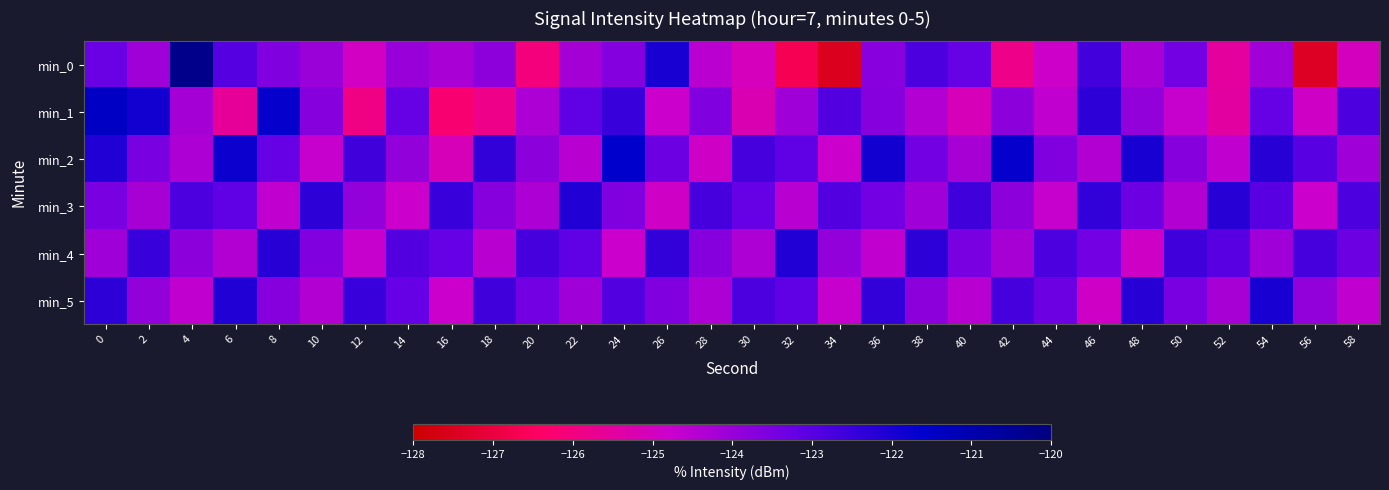

Reading right to left, list all the values displayed in this chart.

min_0: 58=-125.0	56=-127.4	54=-124.1	52=-125.5	50=-123.4	48=-124.2	46=-122.6	44=-124.8	42=-125.8	40=-123.2	38=-122.8	36=-123.7	34=-127.5	32=-126.7	30=-125.0	28=-124.5	26=-122.0	24=-123.7	22=-124.2	20=-126.1	18=-123.8	16=-124.2	14=-124.0	12=-125.0	10=-124.0	8=-123.6	6=-122.9	4=-120.3	2=-124.1	0=-123.3
min_1: 58=-122.8	56=-124.9	54=-123.2	52=-125.5	50=-124.7	48=-123.9	46=-122.3	44=-124.6	42=-123.8	40=-125.1	38=-124.4	36=-123.7	34=-122.9	32=-124.1	30=-125.2	28=-123.6	26=-124.8	24=-122.5	22=-123.1	20=-124.3	18=-125.9	16=-126.2	14=-123.2	12=-125.9	10=-123.7	8=-121.7	6=-125.6	4=-124.2	2=-121.9	0=-121.4
min_2: 58=-124.1	56=-123.0	54=-122.2	52=-124.6	50=-123.7	48=-122.0	46=-124.4	44=-123.6	42=-121.7	40=-124.2	38=-123.4	36=-121.9	34=-124.8	32=-123.1	30=-122.7	28=-124.9	26=-123.3	24=-121.6	22=-124.5	20=-123.8	18=-122.4	16=-125.1	14=-123.9	12=-122.6	10=-124.7	8=-123.2	6=-121.8	4=-124.3	2=-123.5	0=-122.1
min_3: 58=-122.8	56=-124.8	54=-123.0	52=-122.2	50=-124.4	48=-123.3	46=-122.4	44=-124.7	42=-123.8	40=-122.6	38=-124.1	36=-123.4	34=-122.9	32=-124.5	30=-123.2	28=-122.7	26=-124.9	24=-123.6	22=-122.1	20=-124.3	18=-123.7	16=-122.5	14=-124.8	12=-123.9	10=-122.3	8=-124.6	6=-123.1	4=-122.8	2=-124.2	0=-123.5
min_4: 58=-123.3	56=-122.7	54=-124.1	52=-123.0	50=-122.6	48=-124.9	46=-123.4	44=-122.8	42=-124.2	40=-123.5	38=-122.3	36=-124.6	34=-123.9	32=-122.1	30=-124.3	28=-123.7	26=-122.4	24=-124.8	22=-123.1	20=-122.7	18=-124.5	16=-123.2	14=-122.9	12=-124.7	10=-123.6	8=-122.2	6=-124.4	4=-123.8	2=-122.5	0=-124.1
min_5: 58=-124.6	56=-123.9	54=-122.0	52=-124.2	50=-123.5	48=-122.2	46=-124.9	44=-123.3	42=-122.7	40=-124.5	38=-123.8	36=-122.4	34=-124.7	32=-123.1	30=-122.8	28=-124.3	26=-123.6	24=-122.9	22=-124.1	20=-123.4	18=-122.6	16=-124.8	14=-123.2	12=-122.5	10=-124.4	8=-123.7	6=-122.1	4=-124.6	2=-123.9	0=-122.3